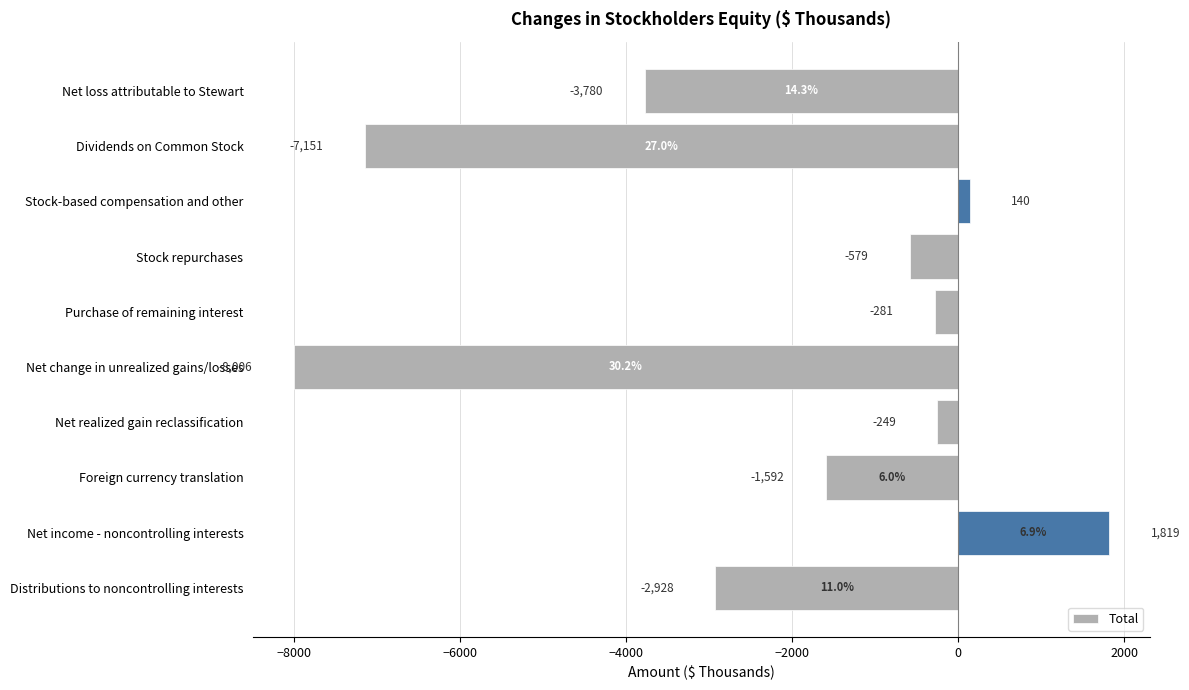

Reading top to bottom, extract all data points from this chart.

Net loss attributable to Stewart=-3780	Dividends on Common Stock=-7151	Stock-based compensation and other=140	Stock repurchases=-579	Purchase of remaining interest=-281	Net change in unrealized gains/losses=-8006	Net realized gain reclassification=-249	Foreign currency translation=-1592	Net income - noncontrolling interests=1819	Distributions to noncontrolling interests=-2928